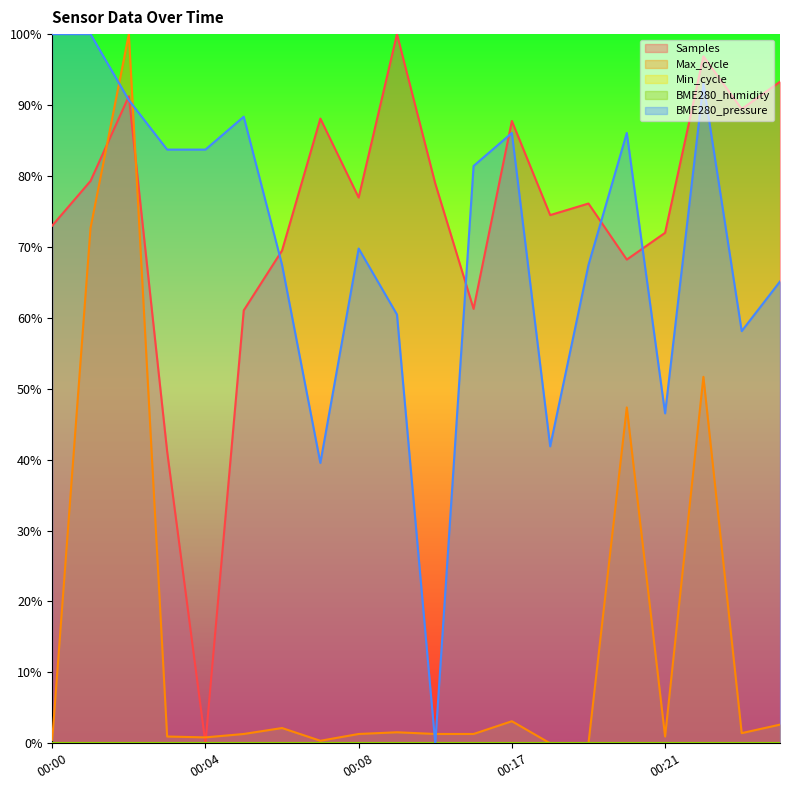

How many data points in Samples are above 76?

11